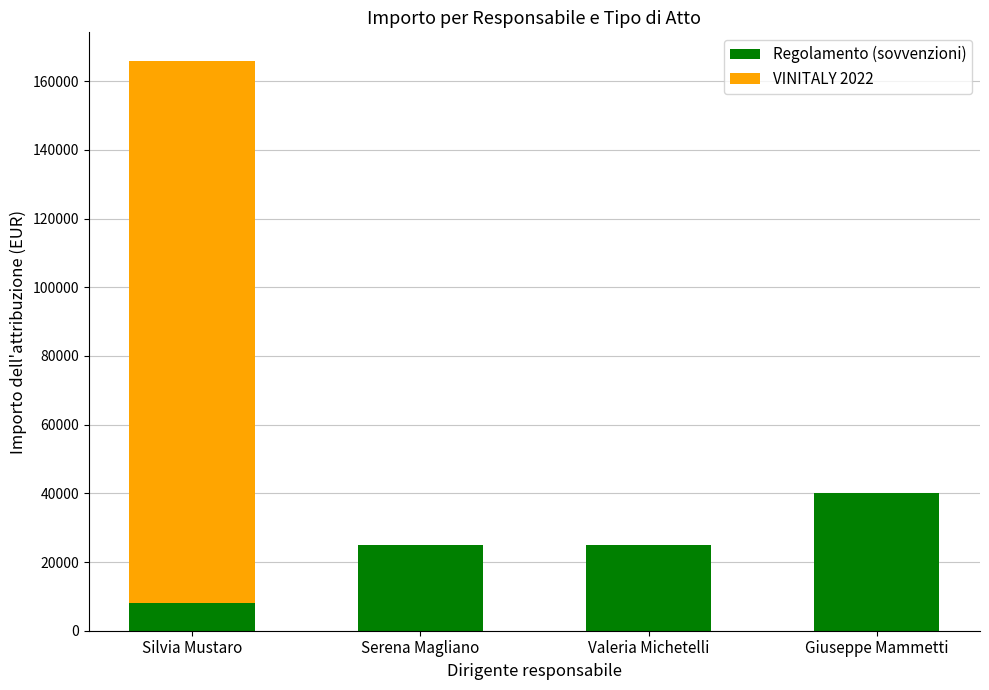

The value of Regolamento (sovvenzioni) at Giuseppe Mammetti is 8378. True or false?

False